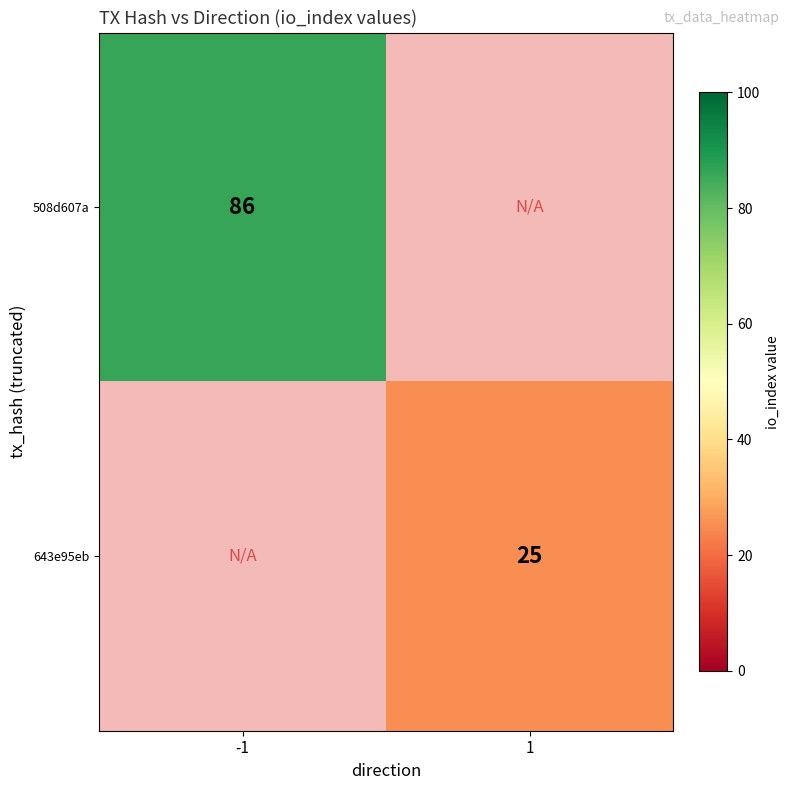

Is it true that 643e95eb equals 8 at 1?

False